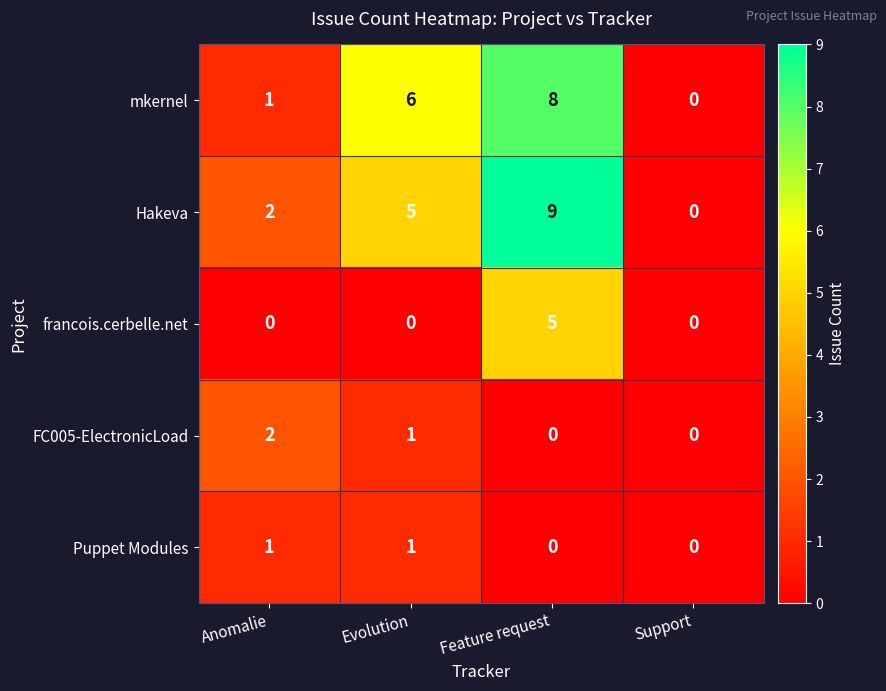

What is the average value of the mkernel series?

4